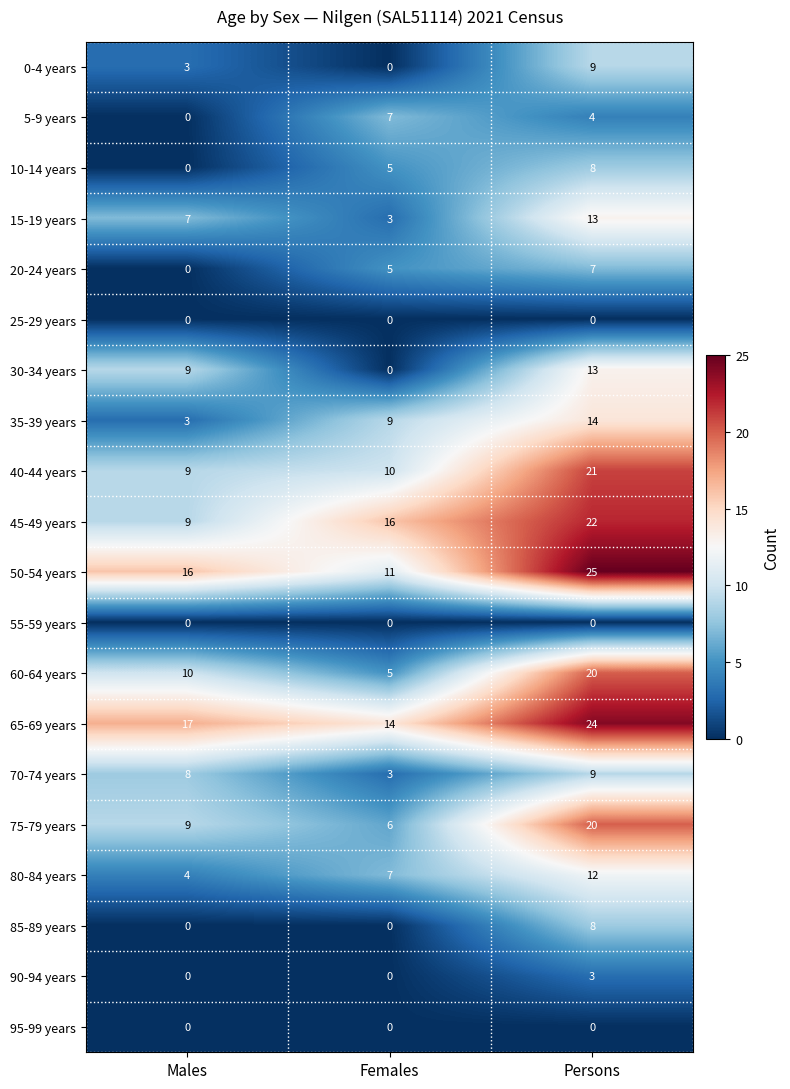

What is the average value of the 10-14 years series?

4